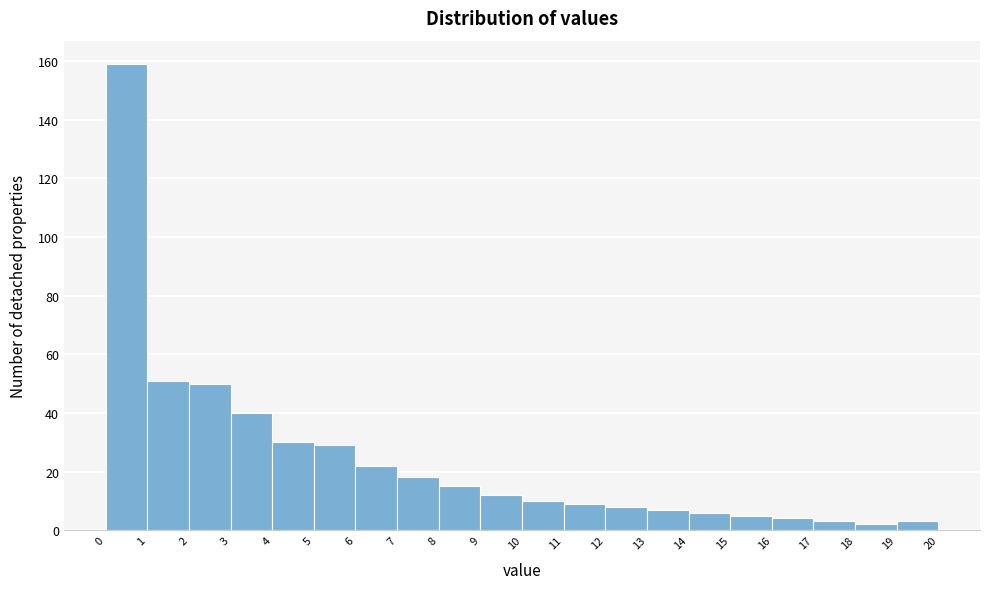

Reading left to right, transcribe this chart: for each bar, give the range it covers on the x-axis and its height. The values are not printed on the chart, so give them approximately, as read against the axis.

0 to 1: 160
1 to 2: 52
2 to 3: 50
3 to 4: 40
4 to 5: 30
5 to 6: 30
6 to 7: 22
7 to 8: 18
8 to 9: 16
9 to 10: 12
10 to 11: 10
11 to 12: 10
12 to 13: 8
13 to 14: 8
14 to 15: 6
15 to 16: 6
16 to 17: 4
17 to 18: 4
18 to 19: 2
19 to 20: 4